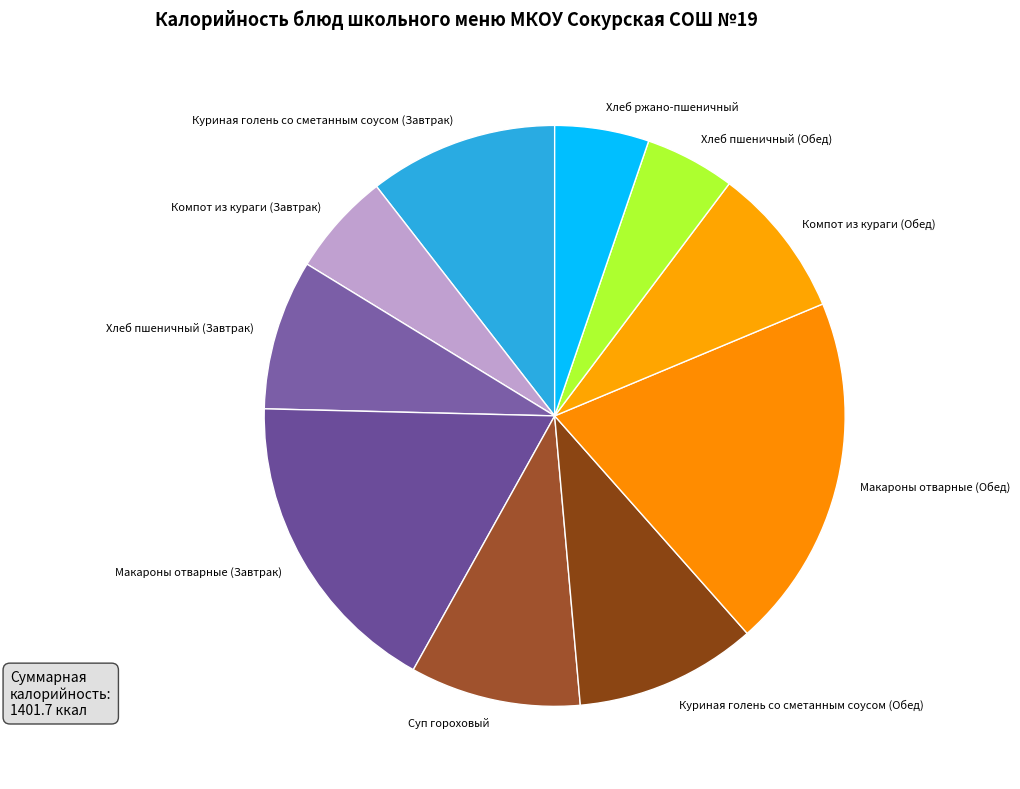

Which category has the biggest portion of the pie?

Макароны отварные (Обед)